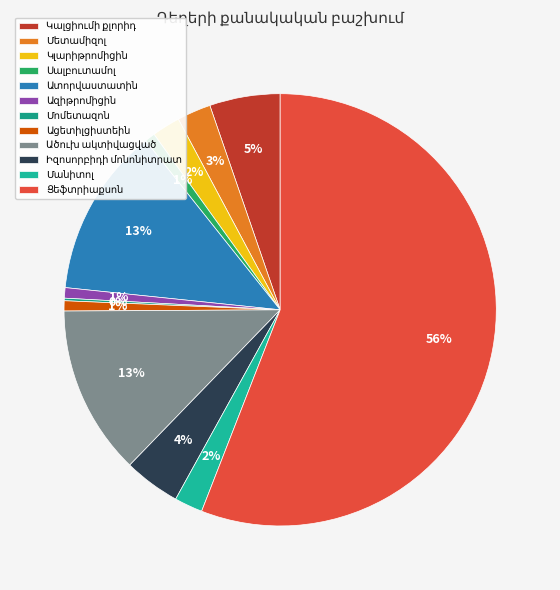

To the nearest percent, what is the combined percentage of Ցեֆտրիաքսոն and Ատորվաստատին?

69%